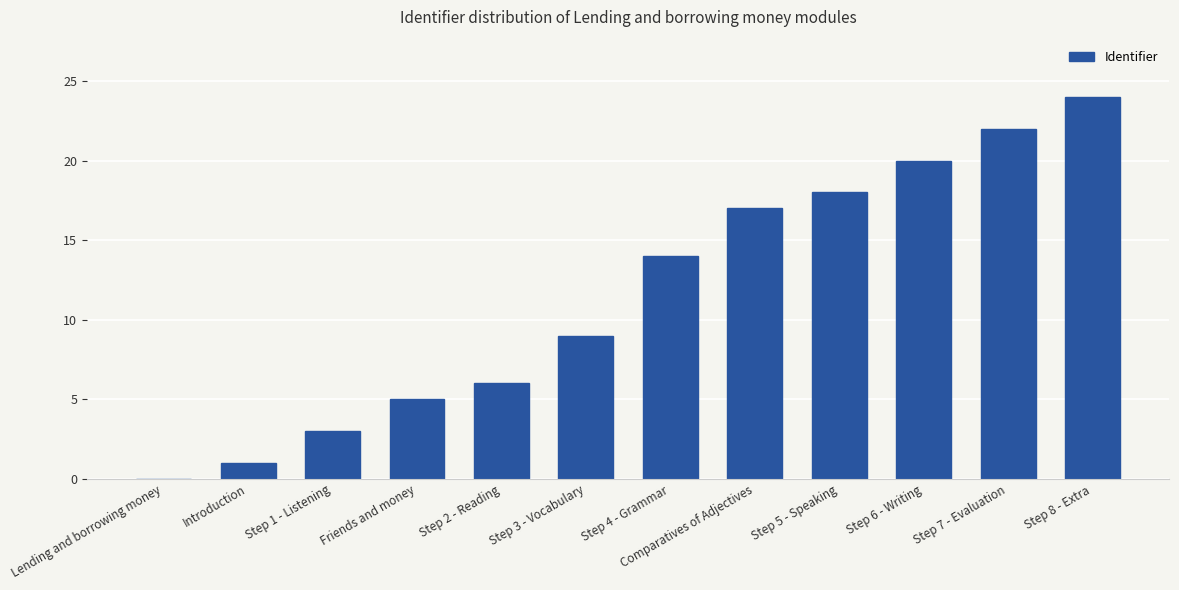

Between Step 7 - Evaluation and Introduction, which is larger?

Step 7 - Evaluation